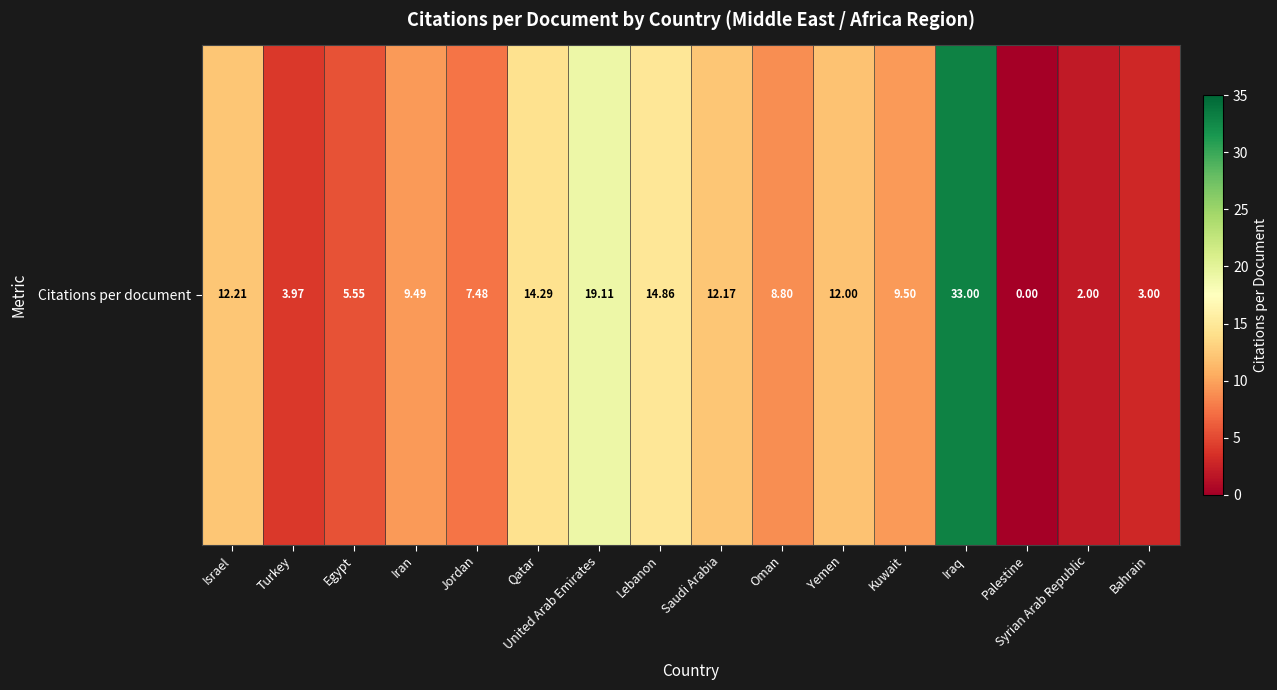

Reading left to right, transcribe all the data shown in this chart.

Israel=12.2	Turkey=4.0	Egypt=5.5	Iran=9.5	Jordan=7.5	Qatar=14.3	United Arab Emirates=19.1	Lebanon=14.9	Saudi Arabia=12.2	Oman=8.8	Yemen=12.0	Kuwait=9.5	Iraq=33.0	Palestine=0.0	Syrian Arab Republic=2.0	Bahrain=3.0